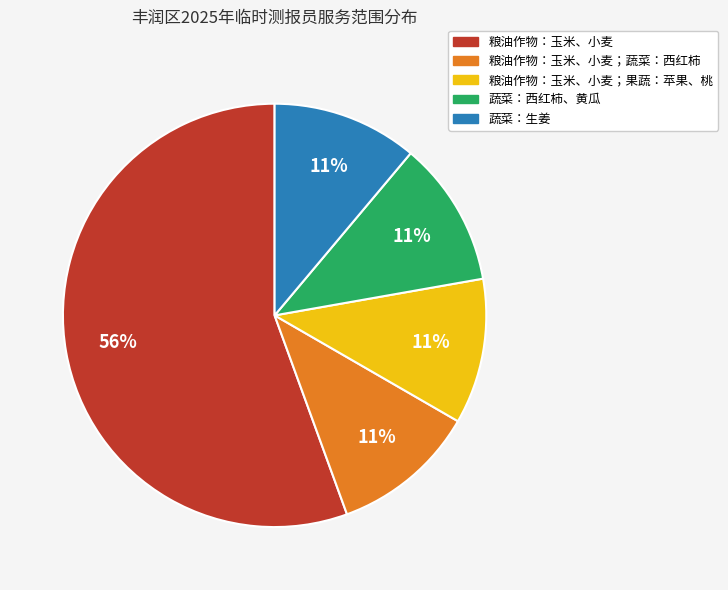

To the nearest percent, what is the average slice percentage?

20%